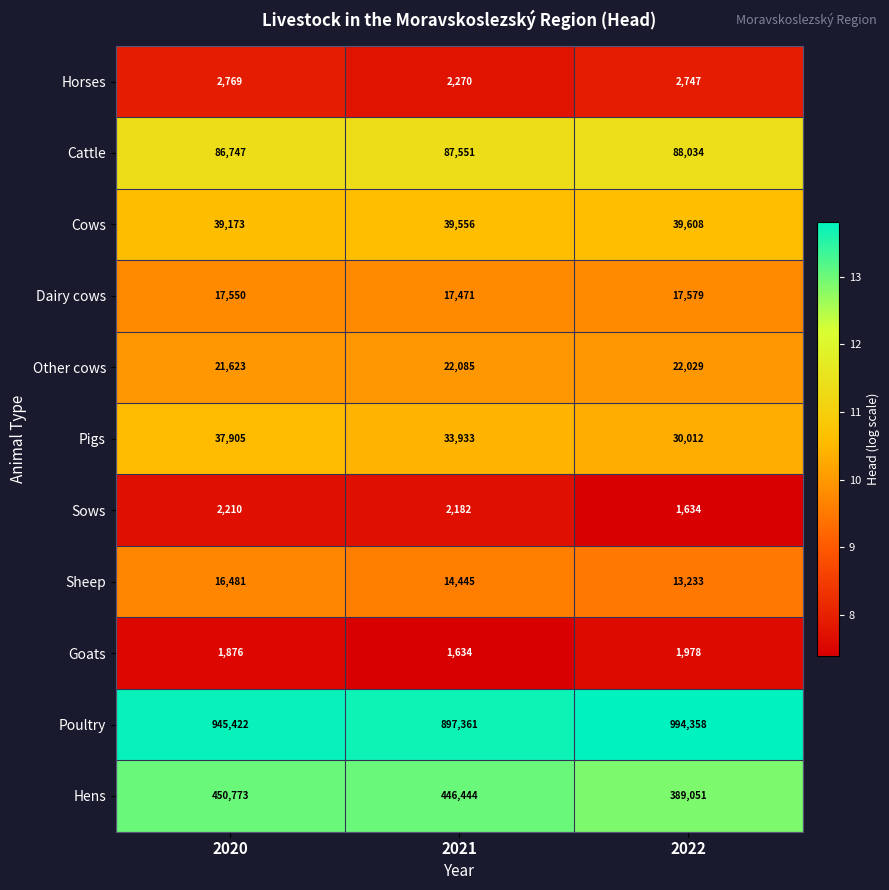

At which label is Dairy cows closest to 17525?

2020